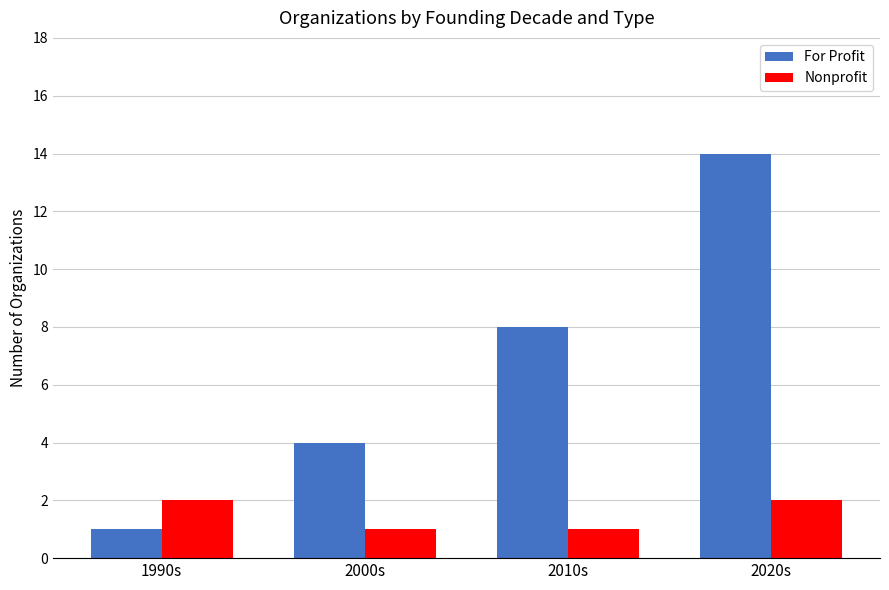

Reading left to right, transcribe all the data shown in this chart.

For Profit: 1	4	8	14
Nonprofit: 2	1	1	2